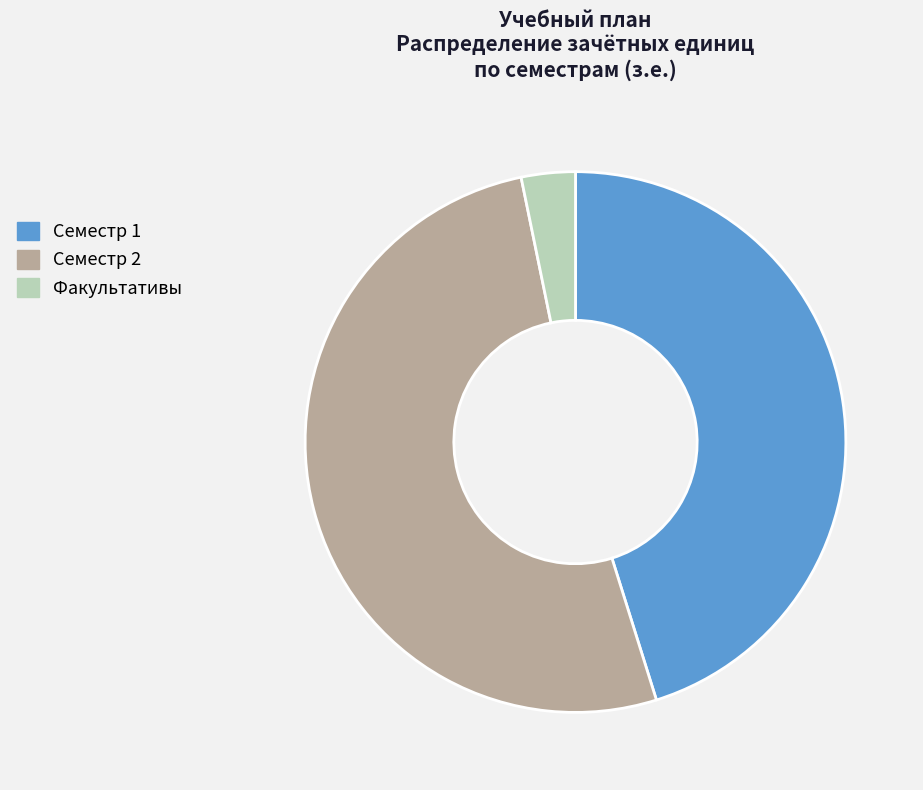

Which category has the biggest portion of the pie?

Семестр 2